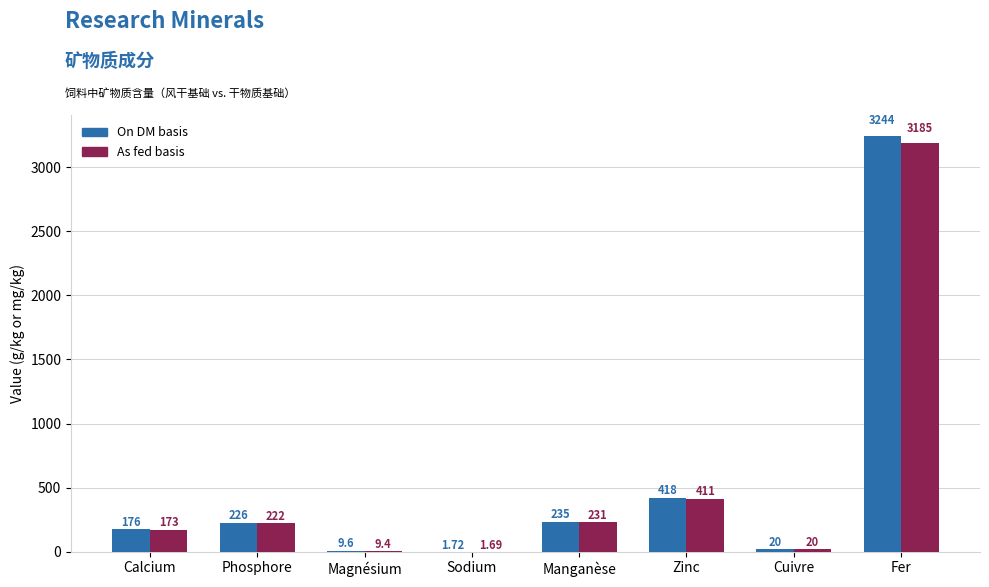

Which label corresponds to the largest value in the chart?

Fer